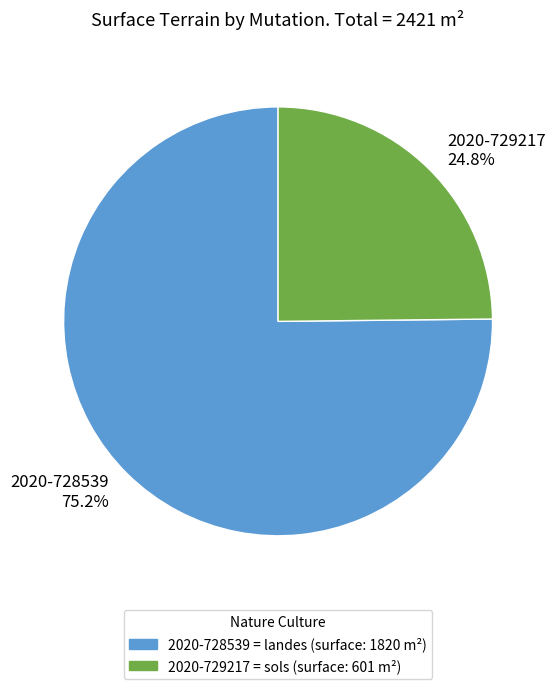

To the nearest percent, what is the difference between the largest and smallest slice percentages?

50%